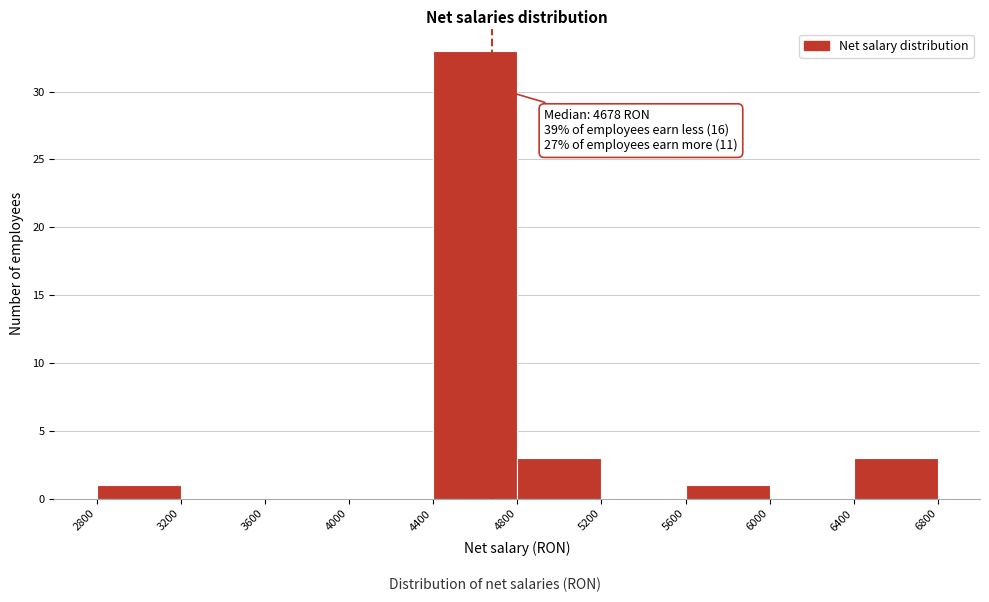

Which range on the x-axis has the tallest bar?

4400 to 4800